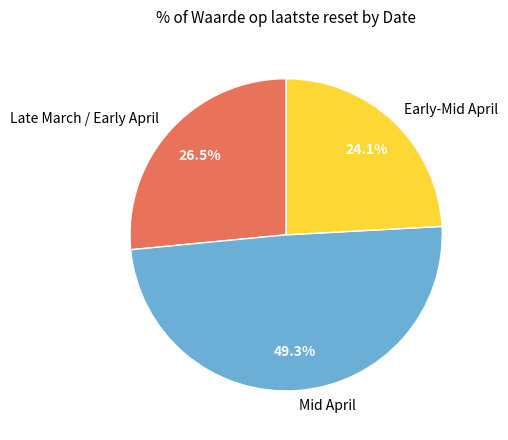

What is the ratio of the value at Early-Mid April to the value at Mid April?

0.5